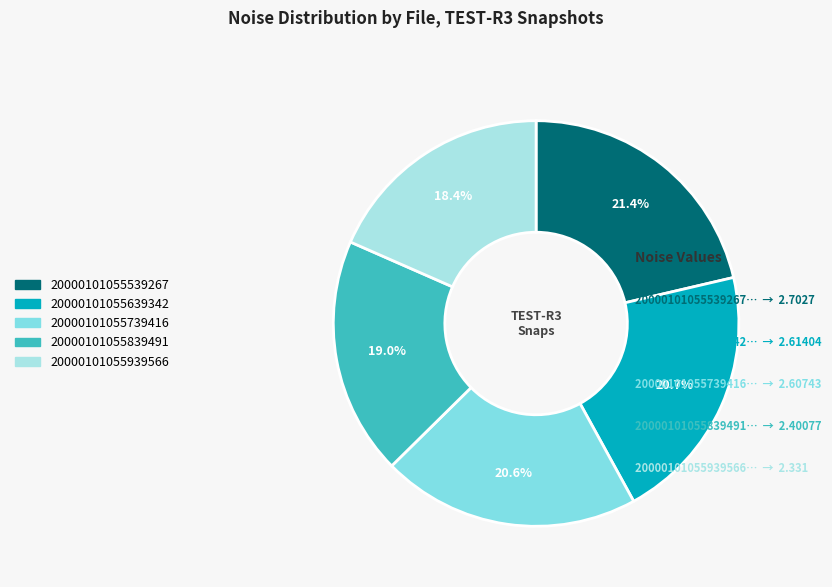

What is the total percentage of 20000101055739416 and 20000101055939566?

39.0%